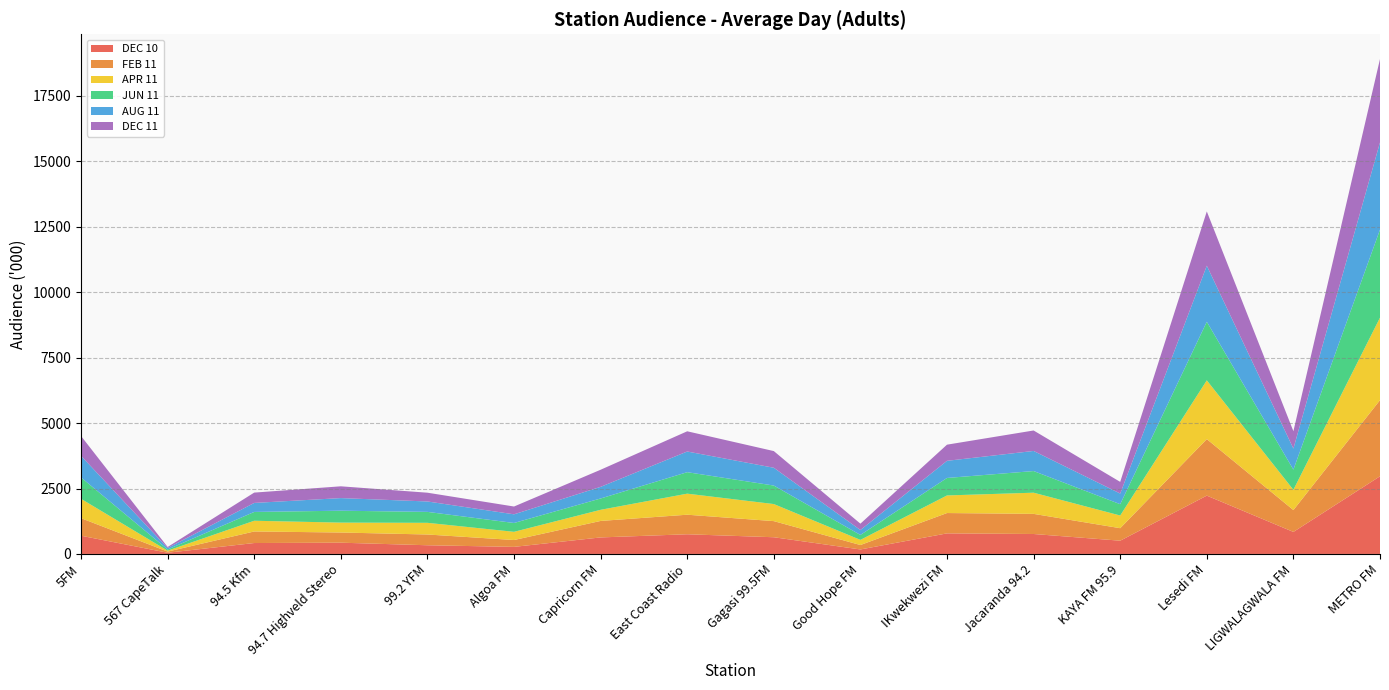

Reading left to right, extract all data points from this chart.

DEC 10: 696	46	417	430	332	270	631	752	638	171	786	762	506	2228	841	2967
FEB 11: 671	44	442	389	411	262	630	747	616	170	777	769	478	2159	835	2909
APR 11: 739	35	409	378	446	313	425	804	652	196	672	809	484	2246	774	3151
JUN 11: 817	45	337	455	418	338	433	821	707	189	668	827	433	2238	772	3364
AUG 11: 825	56	344	482	398	331	444	790	680	188	655	768	407	2142	804	3333
DEC 11: 758	40	395	450	335	298	654	772	637	243	617	782	445	2073	663	3185